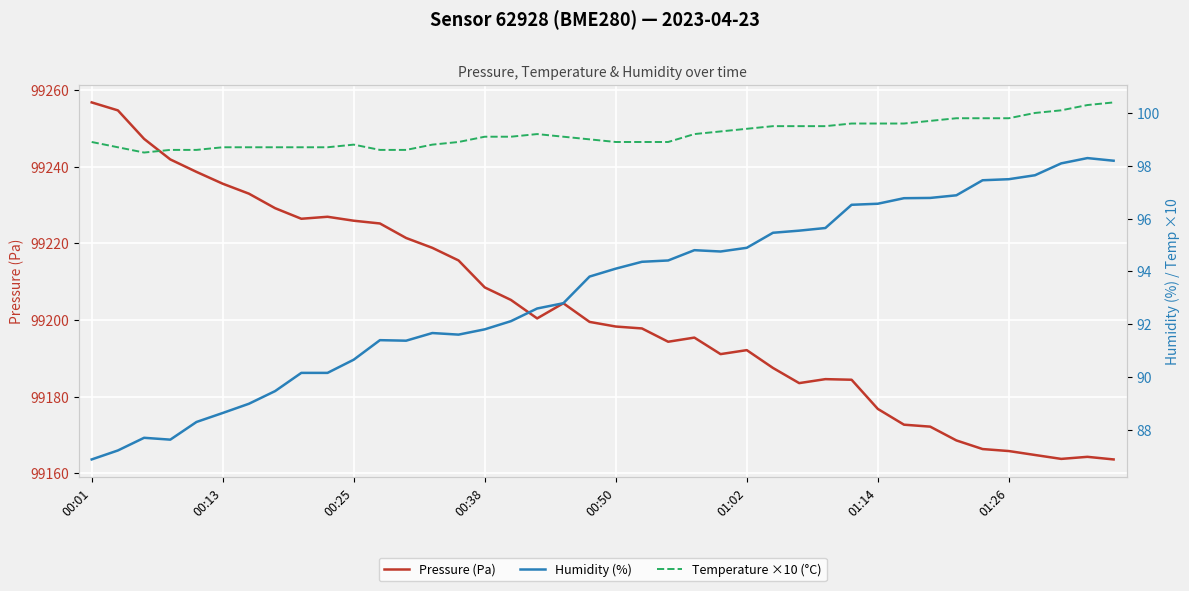

What is the highest value of the Pressure (Pa) series?

99256.8